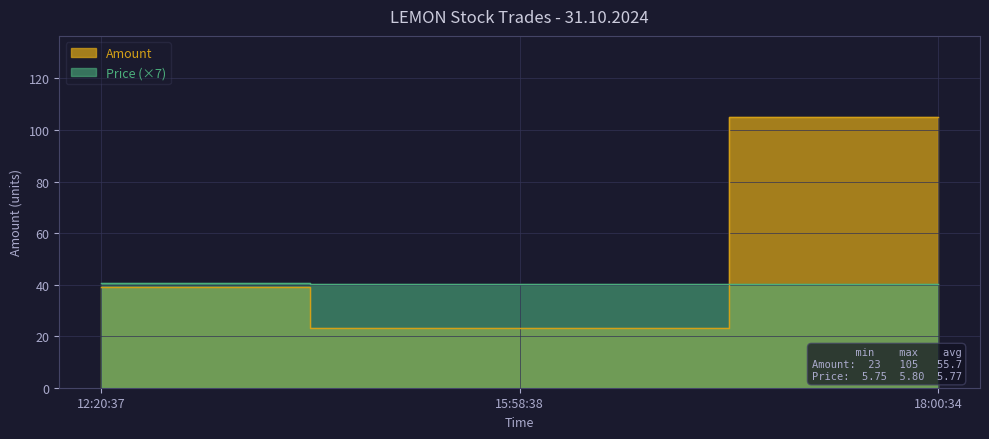

What position from the right is 12:20:37?

3